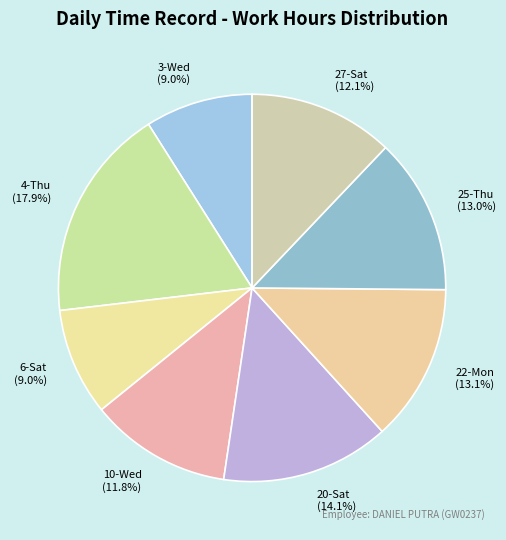

How many slices are in this pie chart?

8